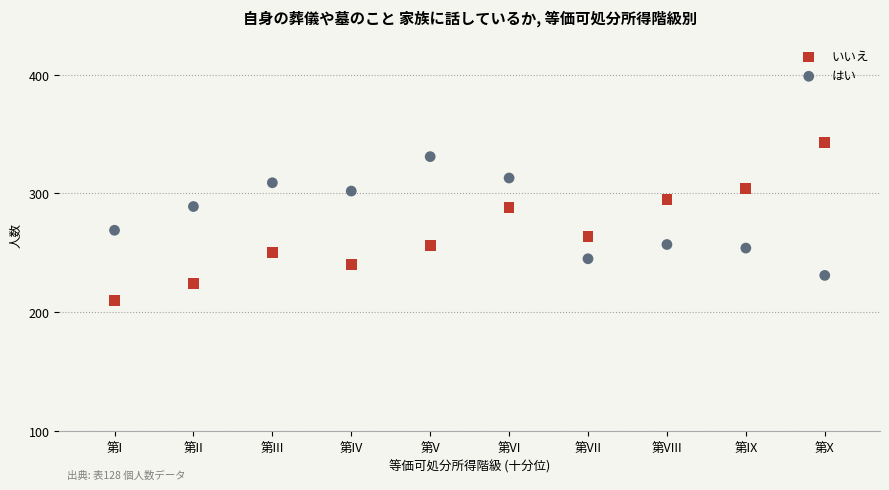

Across all data points, what is the range of X values (max minus min)?

9